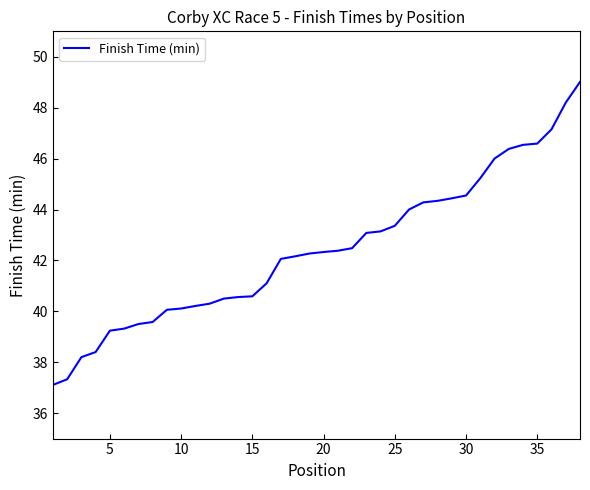

What is the difference between the maximum and minimum values?

11.9